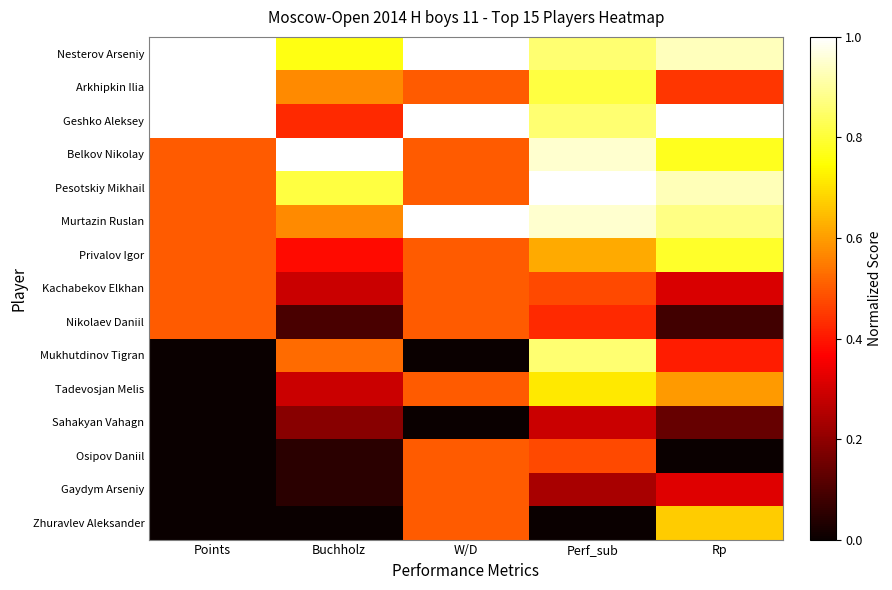

Reading right to left, transcribe all the data shown in this chart.

Nesterov Arseniy: Rp=0.9	Perf_sub=0.9	W/D=1.0	Buchholz=0.8	Points=1.0
Arkhipkin Ilia: Rp=0.4	Perf_sub=0.8	W/D=0.5	Buchholz=0.6	Points=1.0
Geshko Aleksey: Rp=1.0	Perf_sub=0.9	W/D=1.0	Buchholz=0.4	Points=1.0
Belkov Nikolay: Rp=0.8	Perf_sub=1.0	W/D=0.5	Buchholz=1.0	Points=0.5
Pesotskiy Mikhail: Rp=0.9	Perf_sub=1.0	W/D=0.5	Buchholz=0.8	Points=0.5
Murtazin Ruslan: Rp=0.9	Perf_sub=1.0	W/D=1.0	Buchholz=0.6	Points=0.5
Privalov Igor: Rp=0.8	Perf_sub=0.6	W/D=0.5	Buchholz=0.4	Points=0.5
Kachabekov Elkhan: Rp=0.3	Perf_sub=0.5	W/D=0.5	Buchholz=0.3	Points=0.5
Nikolaev Daniil: Rp=0.1	Perf_sub=0.4	W/D=0.5	Buchholz=0.1	Points=0.5
Mukhutdinov Tigran: Rp=0.4	Perf_sub=0.9	W/D=0.0	Buchholz=0.5	Points=0.0
Tadevosjan Melis: Rp=0.6	Perf_sub=0.7	W/D=0.5	Buchholz=0.3	Points=0.0
Sahakyan Vahagn: Rp=0.1	Perf_sub=0.3	W/D=0.0	Buchholz=0.2	Points=0.0
Osipov Daniil: Rp=0.0	Perf_sub=0.5	W/D=0.5	Buchholz=0.0	Points=0.0
Gaydym Arseniy: Rp=0.3	Perf_sub=0.2	W/D=0.5	Buchholz=0.0	Points=0.0
Zhuravlev Aleksander: Rp=0.7	Perf_sub=0.0	W/D=0.5	Buchholz=0.0	Points=0.0